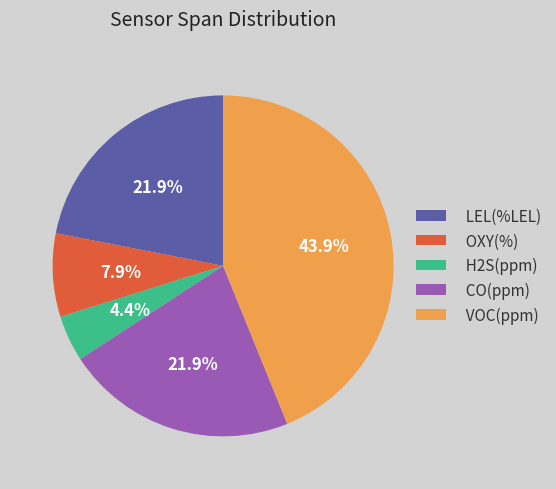

Which category has the smallest portion of the pie?

H2S(ppm)